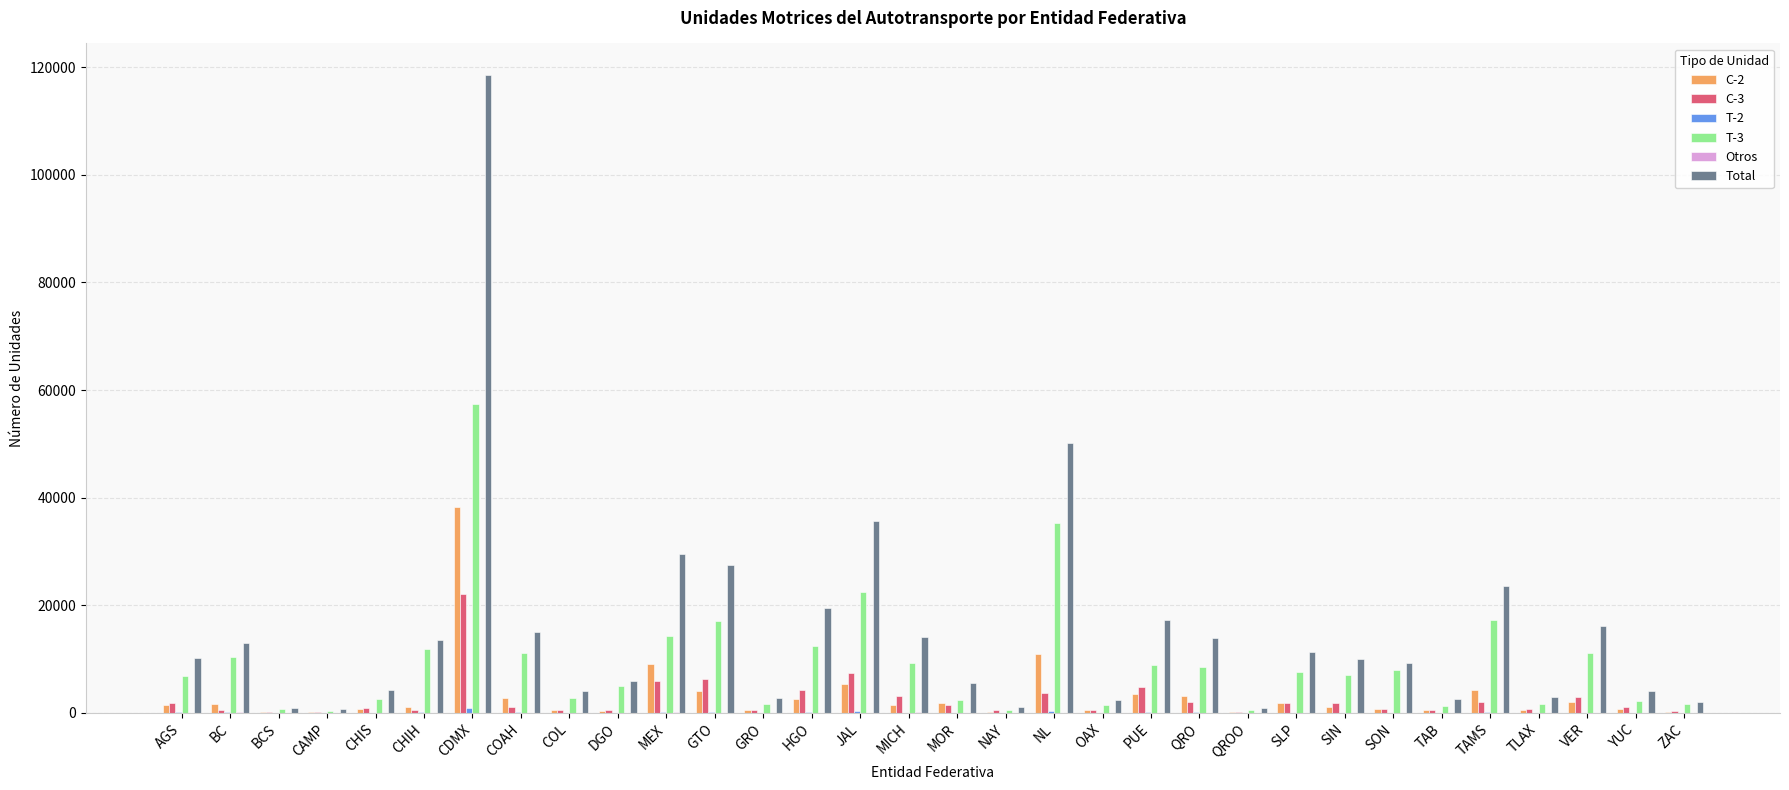

Which series has the largest total across all categories?

Total